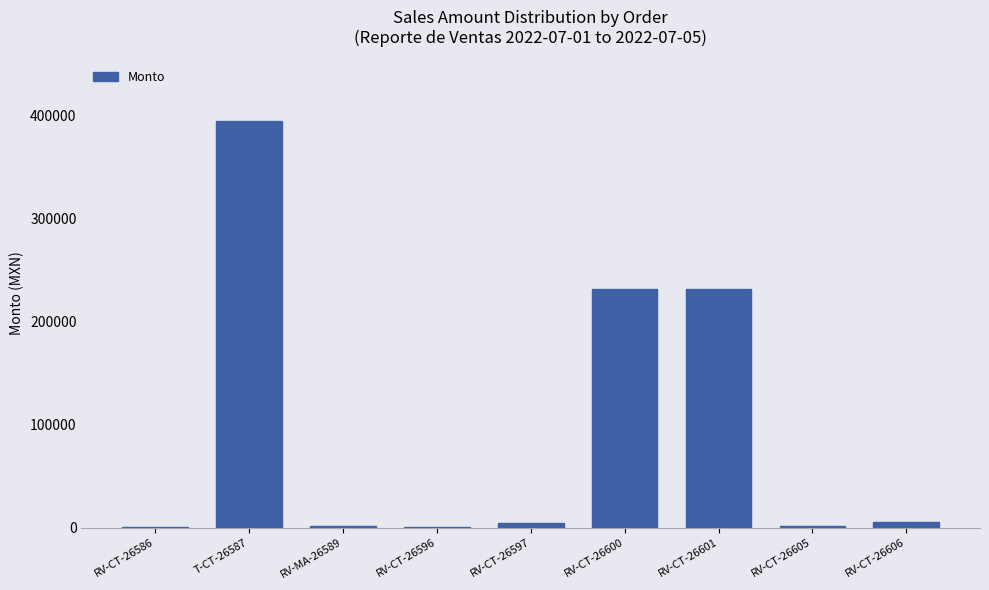

Read the value at RV-CT-26606.

5600.0